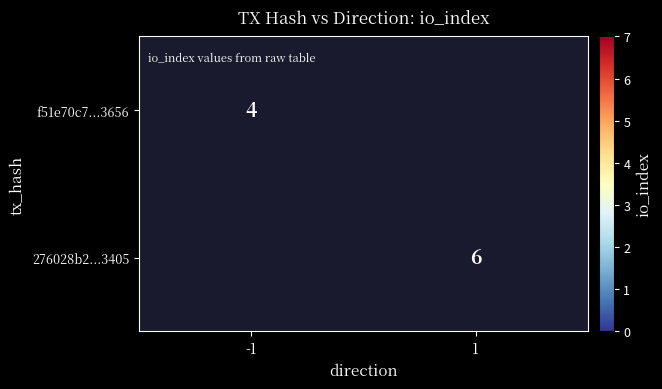

Is it true that f51e70c7...3656 equals 2 at -1?

False